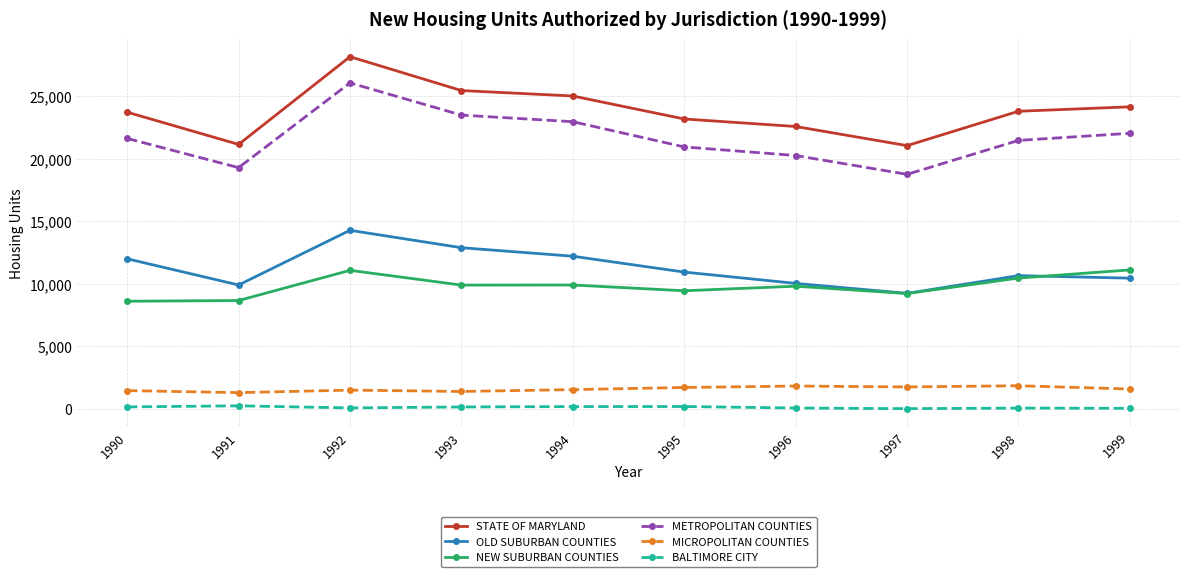

Is it true that NEW SUBURBAN COUNTIES equals 17125 at 1993?

False